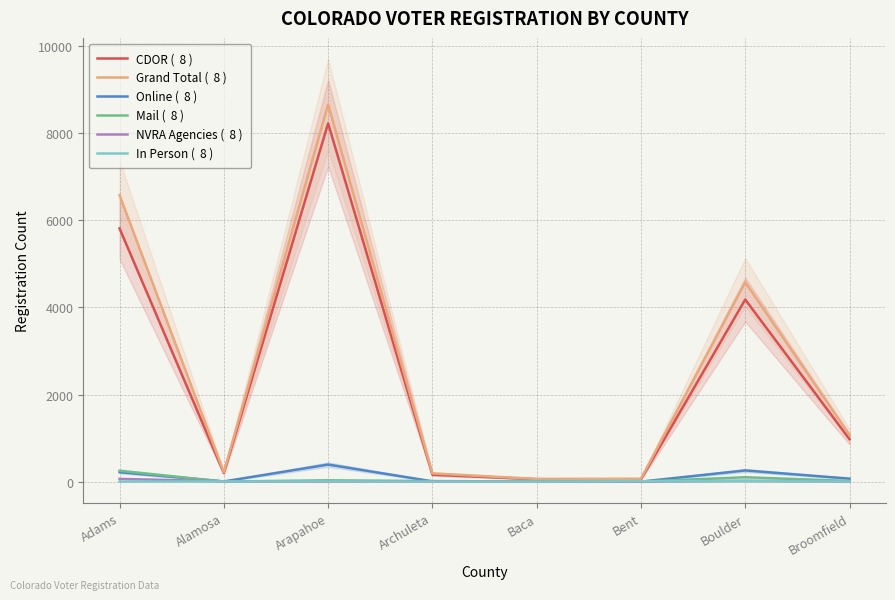

The value of Mail (  8 ) at Baca is 3. True or false?

True